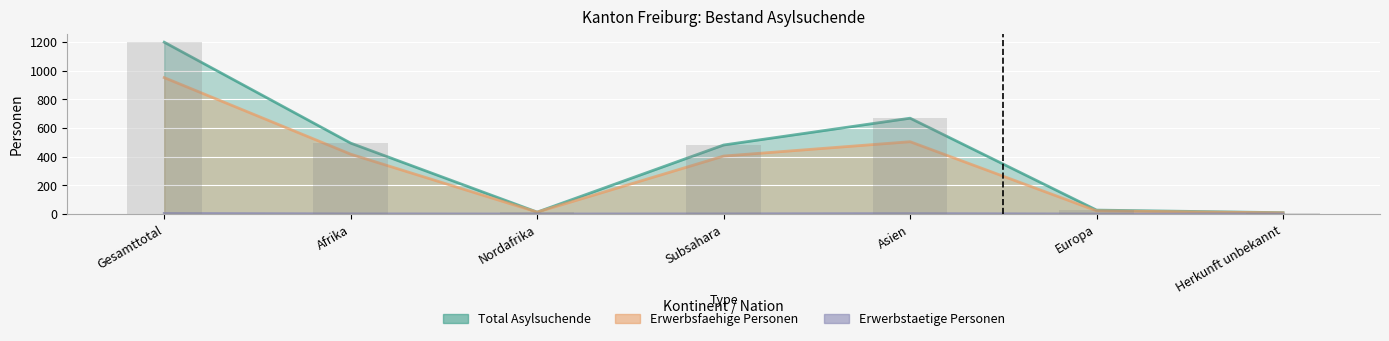

List the labels in order of Total Asylsuchende value, smallest first.

Herkunft unbekannt, Nordafrika, Europa, Subsahara, Afrika, Asien, Gesamttotal